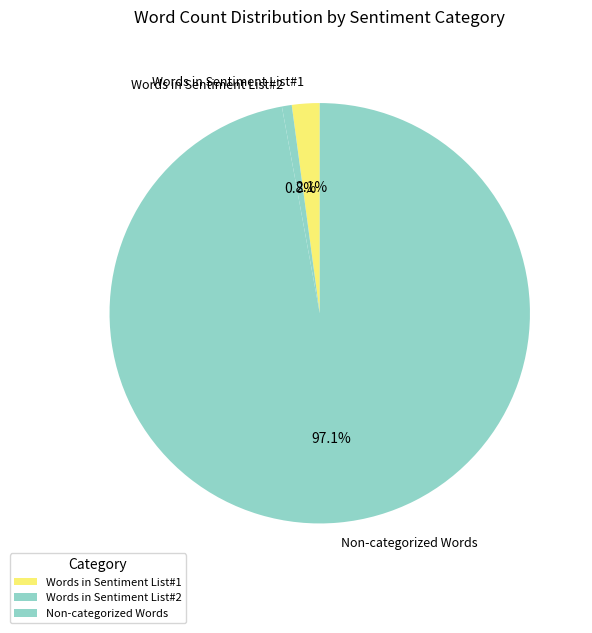

Count the number of slices in the pie.

3